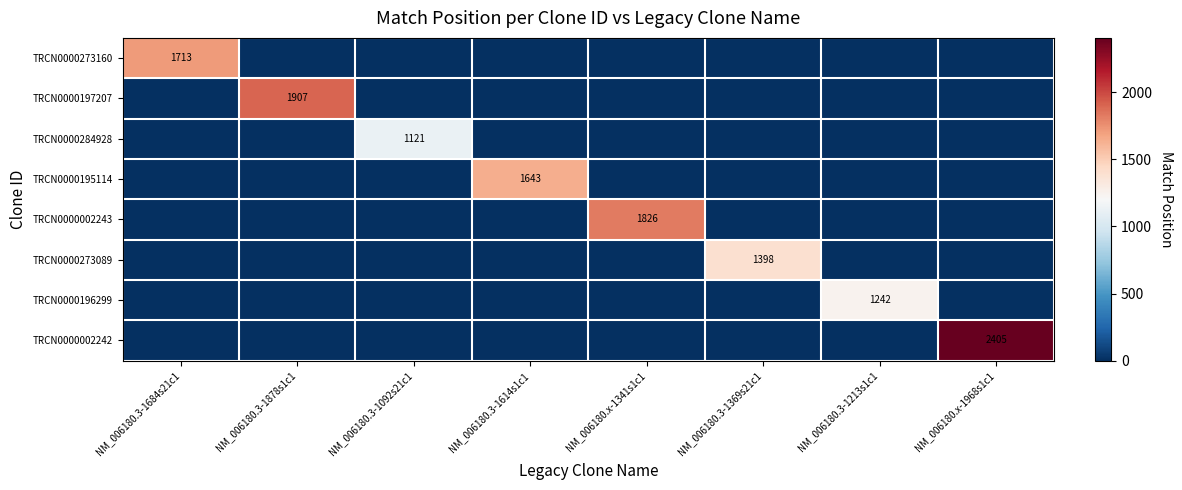

Count the number of categories in the chart.

8